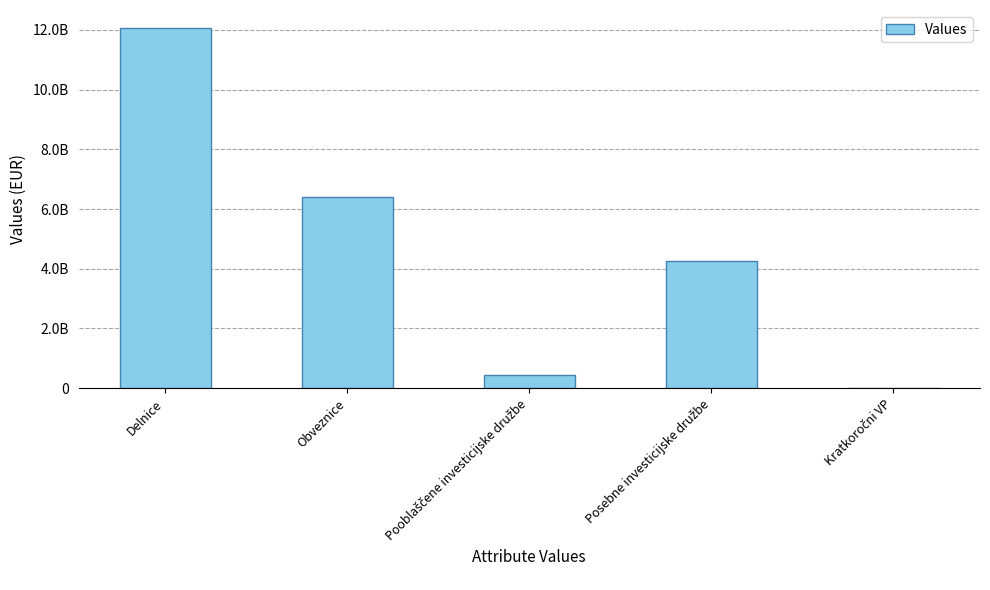

How many values are above zero?

4